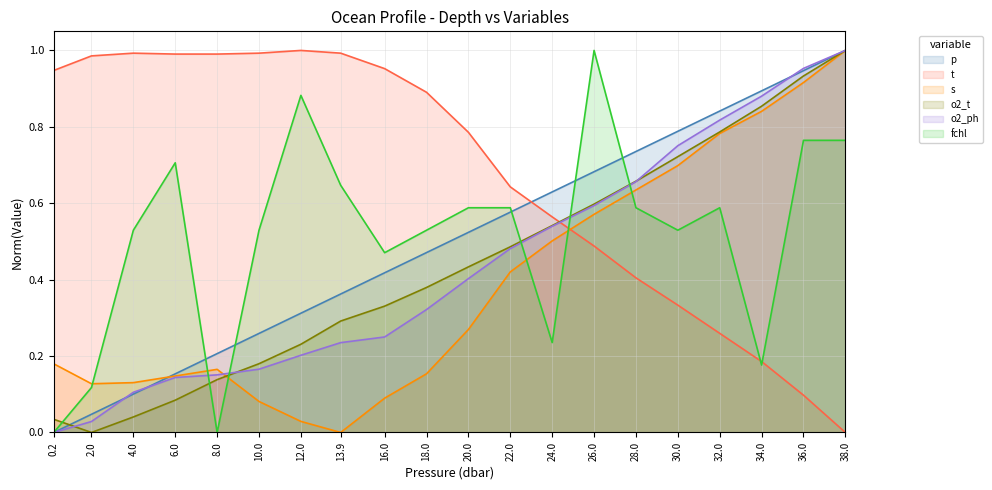

Reading left to right, extract all data points from this chart.

p: 0.0	0.0	0.1	0.2	0.2	0.3	0.3	0.4	0.4	0.5	0.5	0.6	0.6	0.7	0.7	0.8	0.8	0.9	0.9	1.0
t: 0.9	1.0	1.0	1.0	1.0	1.0	1.0	1.0	1.0	0.9	0.8	0.6	0.6	0.5	0.4	0.3	0.3	0.2	0.1	0.0
s: 0.2	0.1	0.1	0.1	0.2	0.1	0.0	0.0	0.1	0.2	0.3	0.4	0.5	0.6	0.6	0.7	0.8	0.8	0.9	1.0
o2_t: 0.0	0.0	0.0	0.1	0.1	0.2	0.2	0.3	0.3	0.4	0.4	0.5	0.5	0.6	0.7	0.7	0.8	0.9	0.9	1.0
o2_ph: 0.0	0.0	0.1	0.1	0.2	0.2	0.2	0.2	0.2	0.3	0.4	0.5	0.5	0.6	0.7	0.8	0.8	0.9	1.0	1.0
fchl: 0.0	0.1	0.5	0.7	0.0	0.5	0.9	0.6	0.5	0.5	0.6	0.6	0.2	1.0	0.6	0.5	0.6	0.2	0.8	0.8